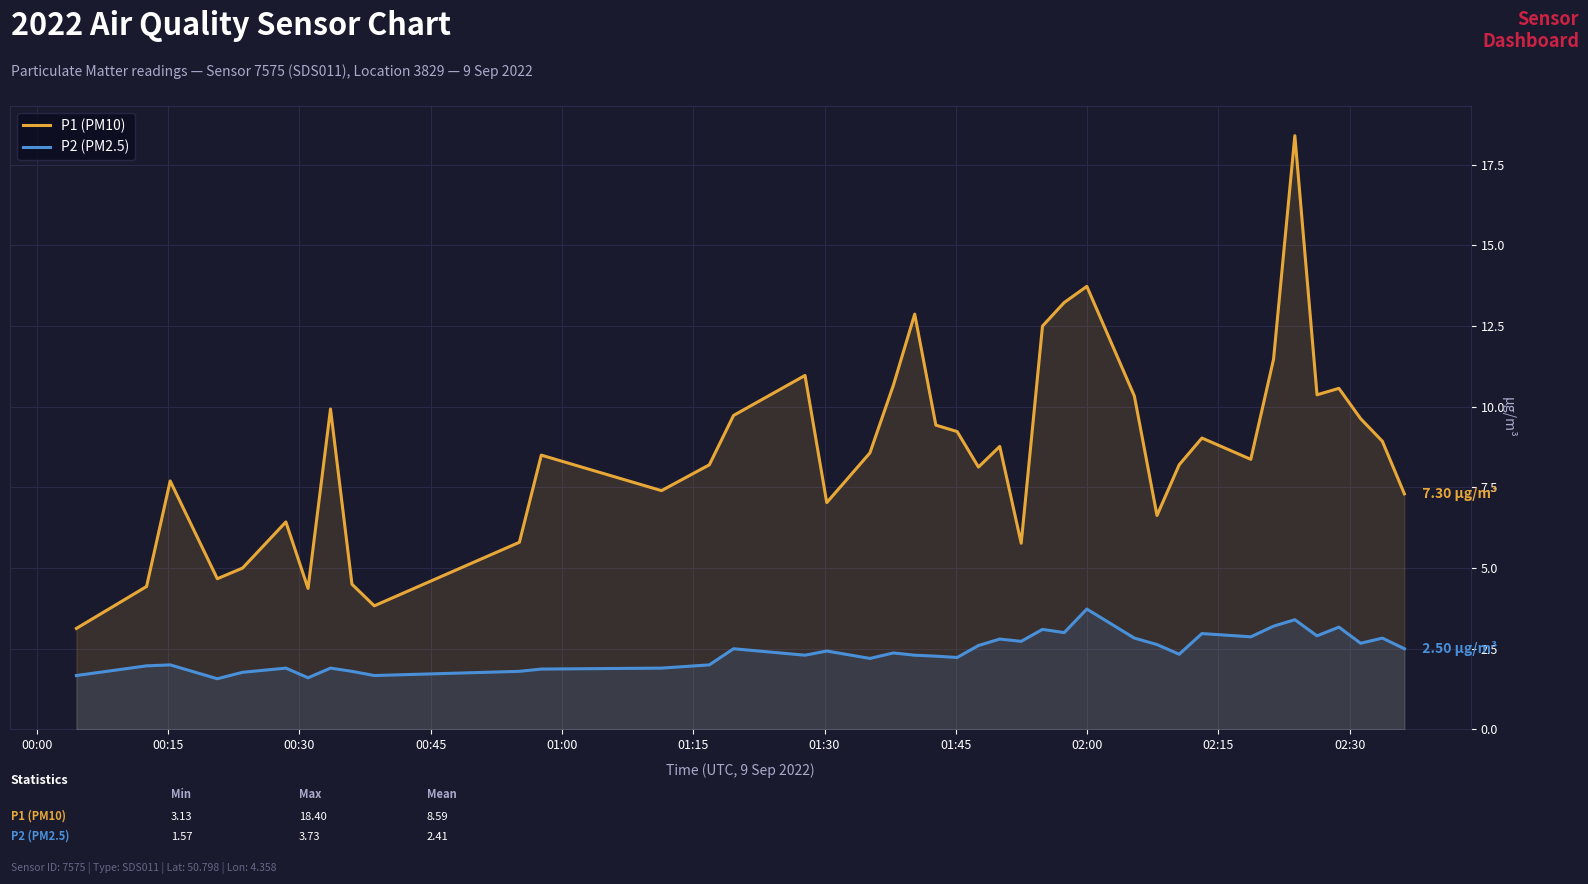

Which series has the largest total across all categories?

P1 (PM10)